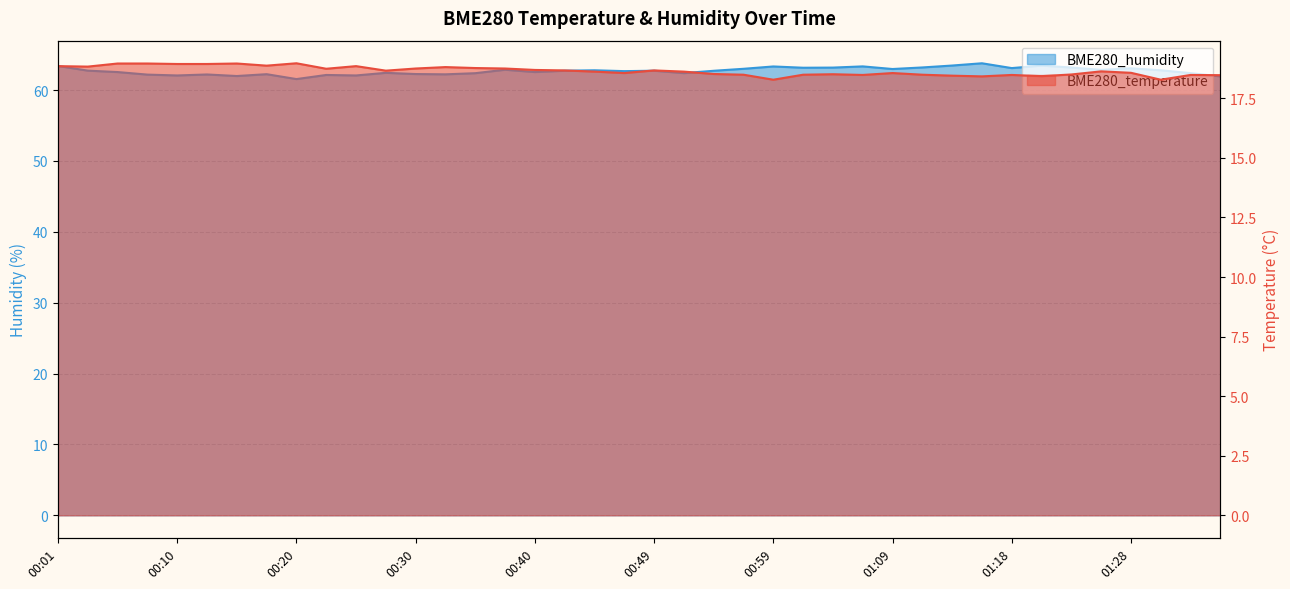

What is the greatest value displayed?

63.8